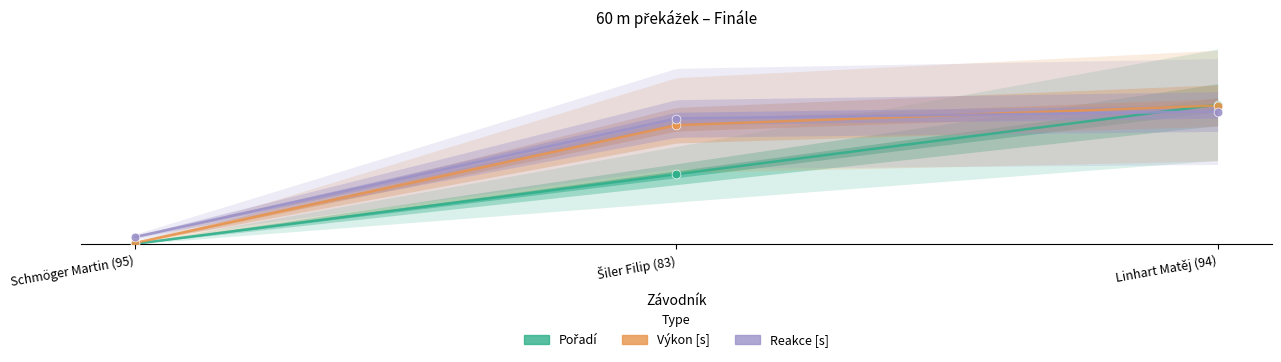

At which category is the sum across all series the highest?

Linhart Matěj (94)